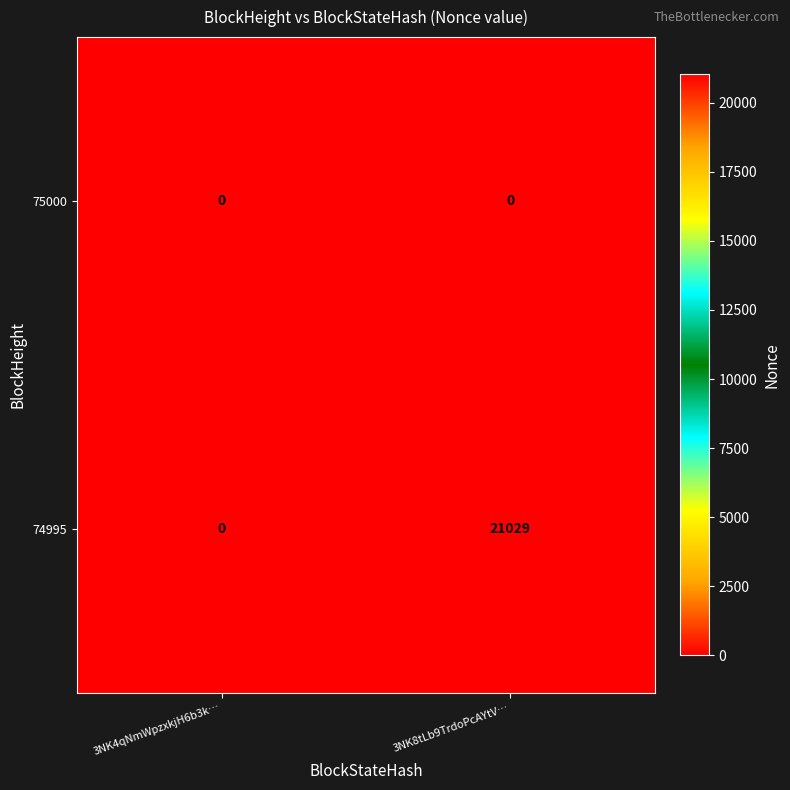

How many distinct data groups are displayed?

2